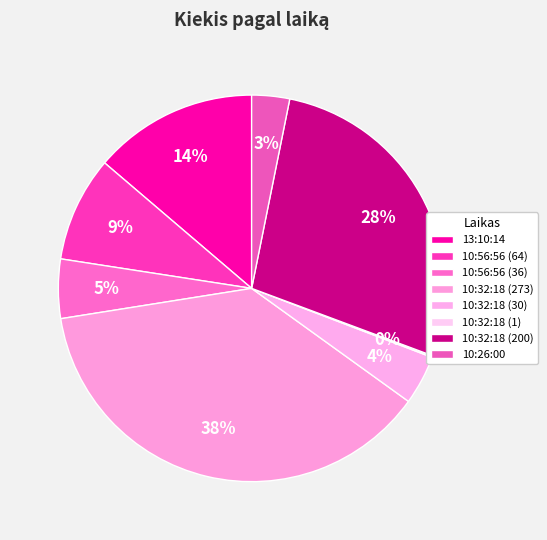

What is the smallest slice in the pie chart?

10:32:18 (1)